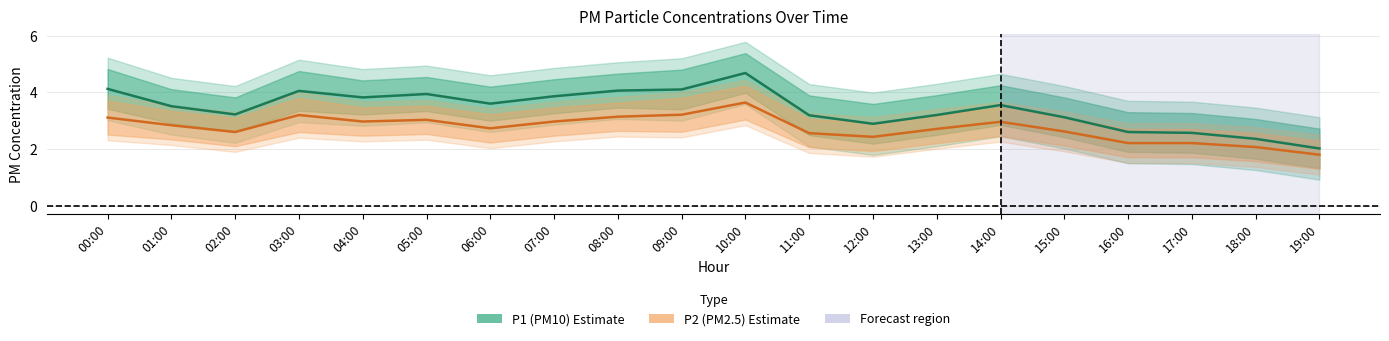

What is the label of the 20th point from the left?

19:00